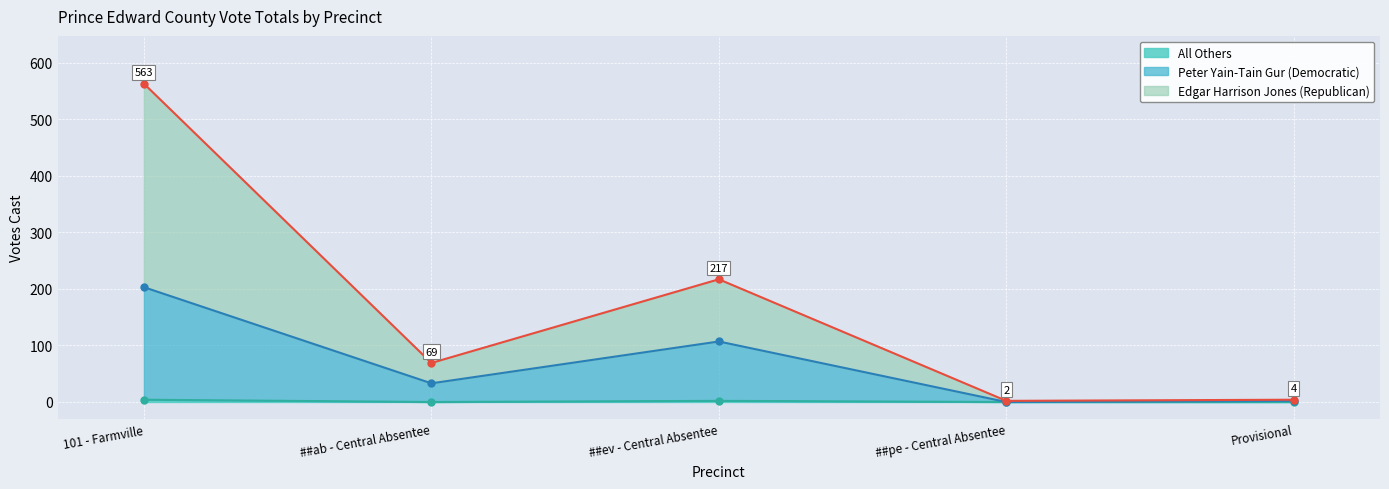

True or false: Edgar Harrison Jones (Republican) and Peter Yain-Tain Gur (Democratic) intersect in this chart.

False